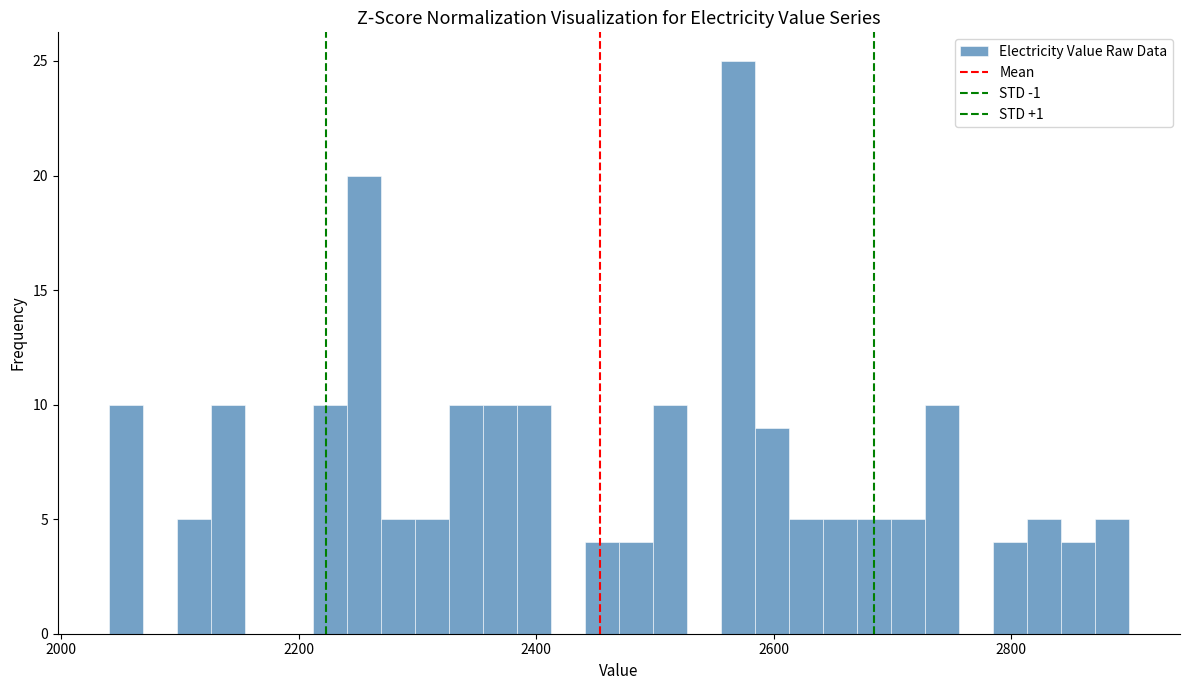

Read against the x-axis, roughly where is the centre of the tallest bar?

2560